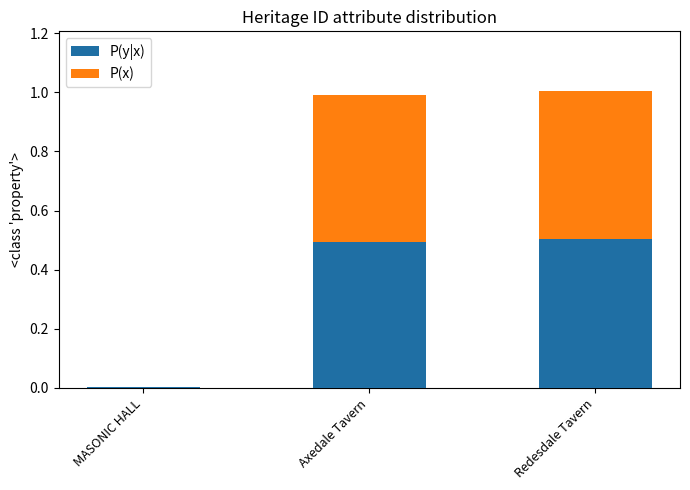

True or false: P(y|x) has a value of 0.3 at Axedale Tavern.

False